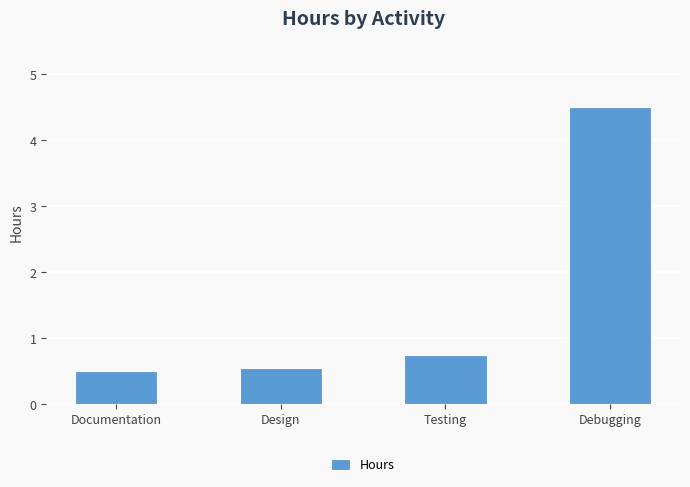

What is the smallest value displayed?

0.5